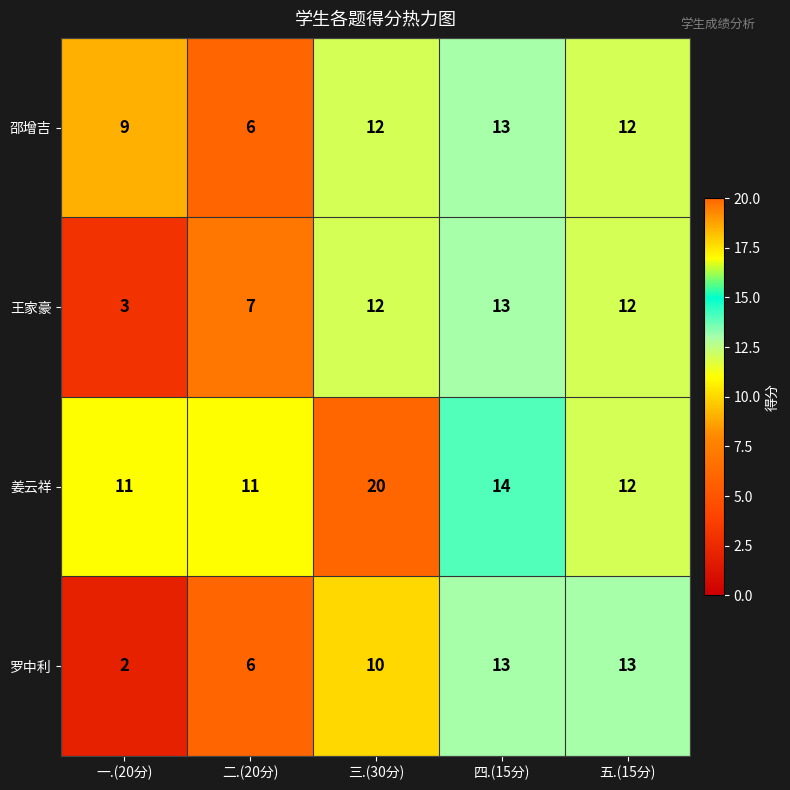

What is the maximum value shown in the chart?

20